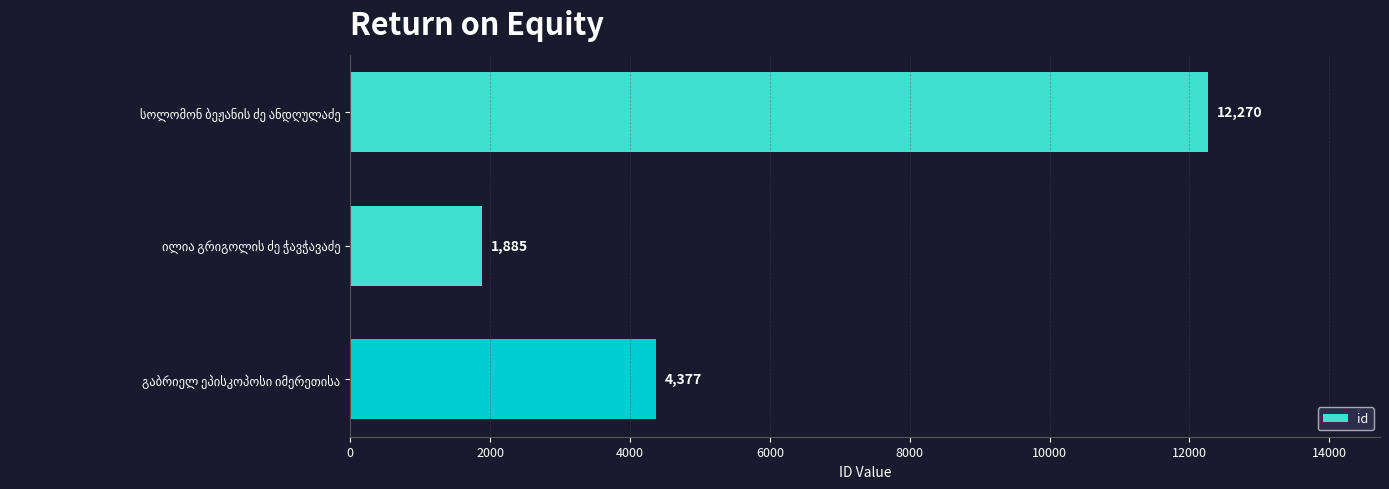

Reading top to bottom, list all the values displayed in this chart.

12270	1885	4377